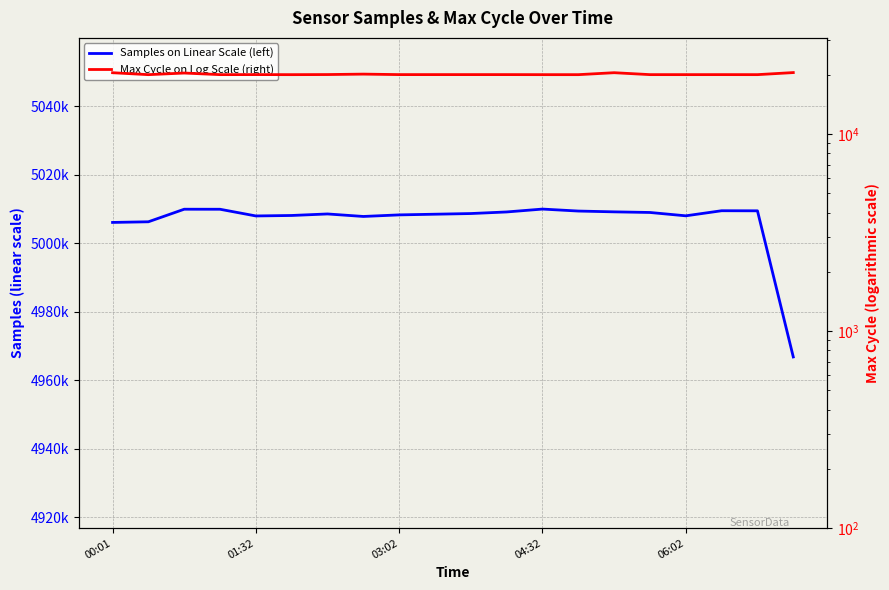

How many lines are shown in the chart?

2